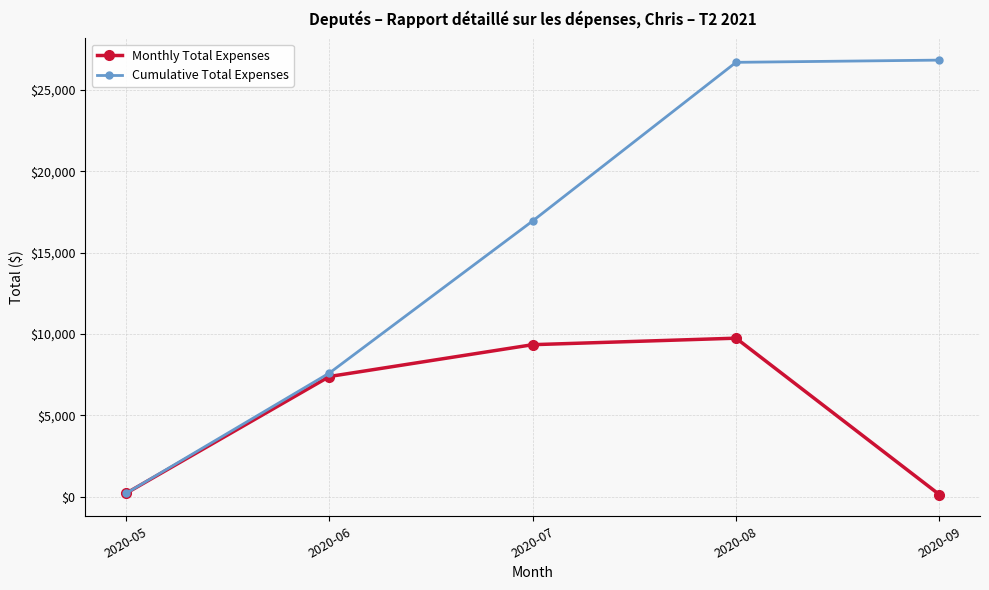

What is the maximum value shown in the chart?

26831.0